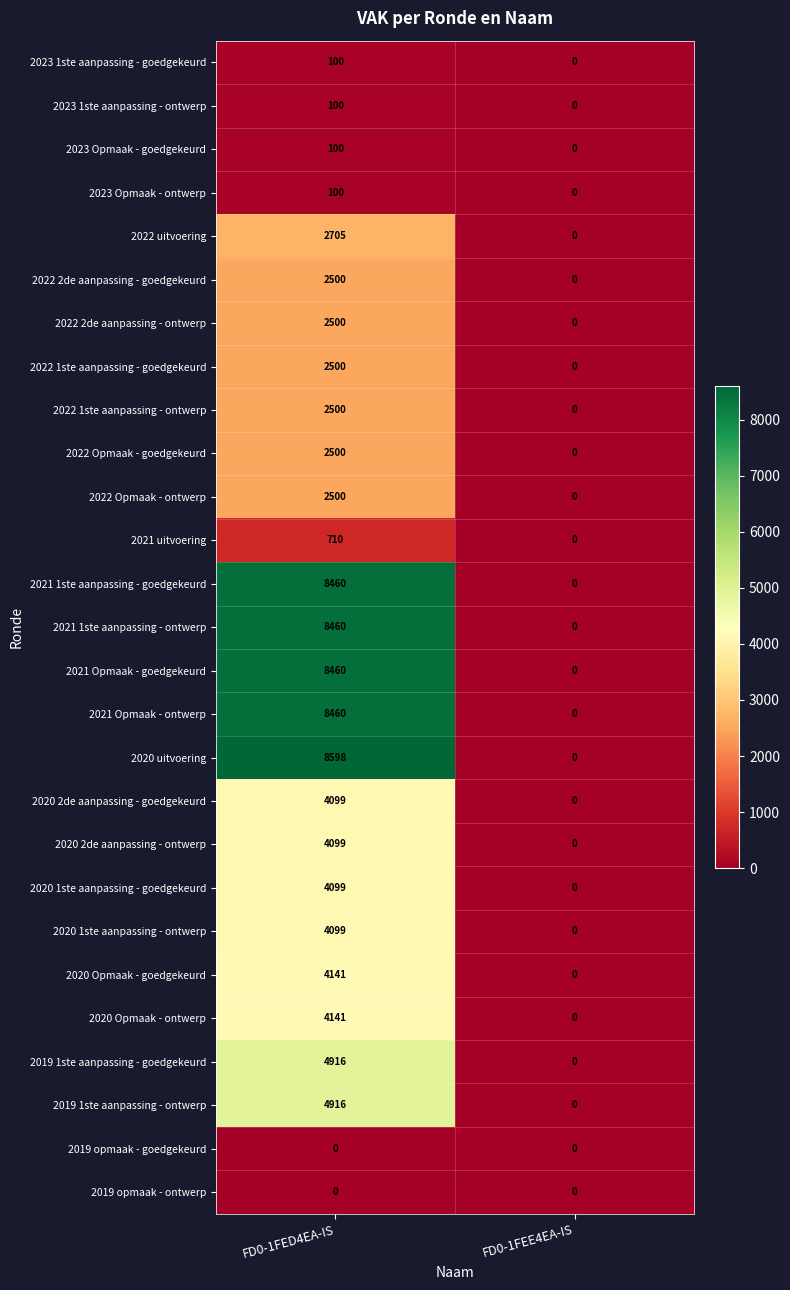

At which label does 2022 2de aanpassing - goedgekeurd reach its peak?

FD0-1FED4EA-IS